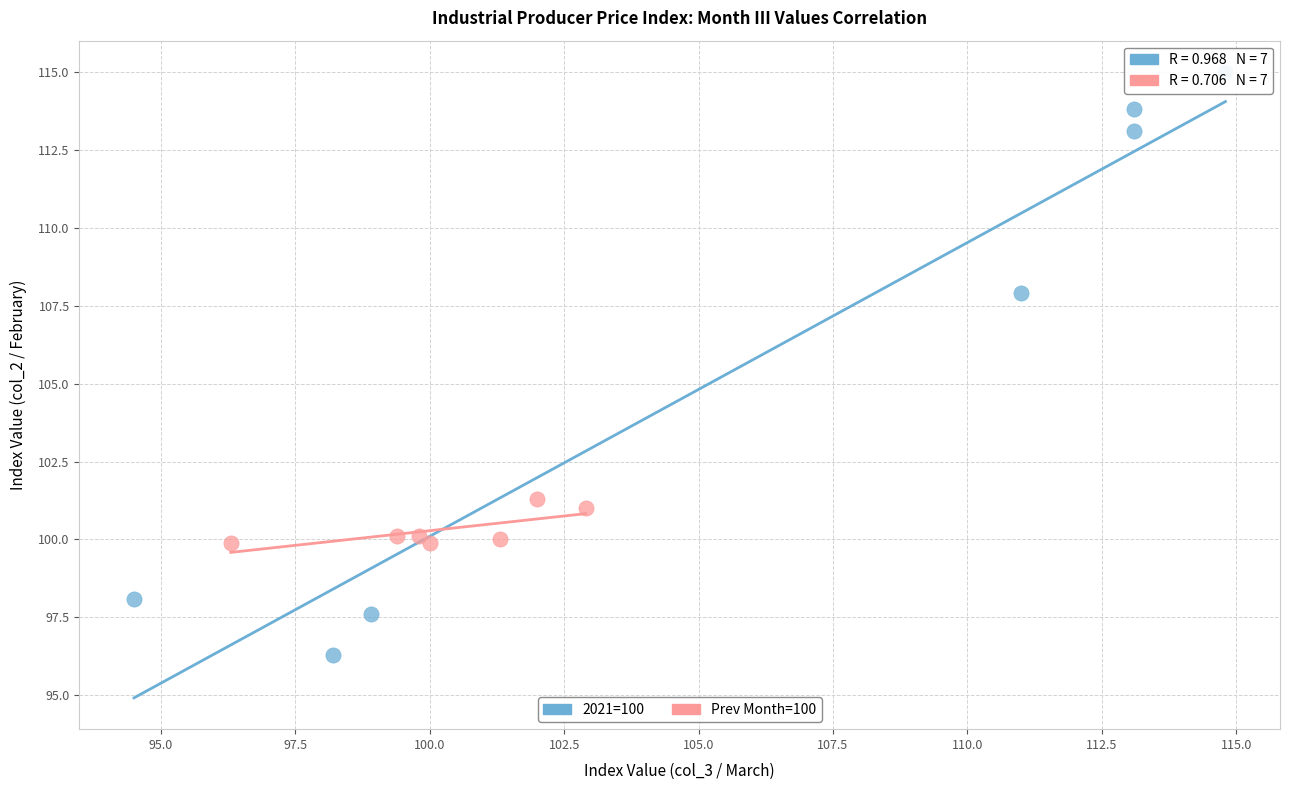

Which series contains the highest Y value?

2021=100